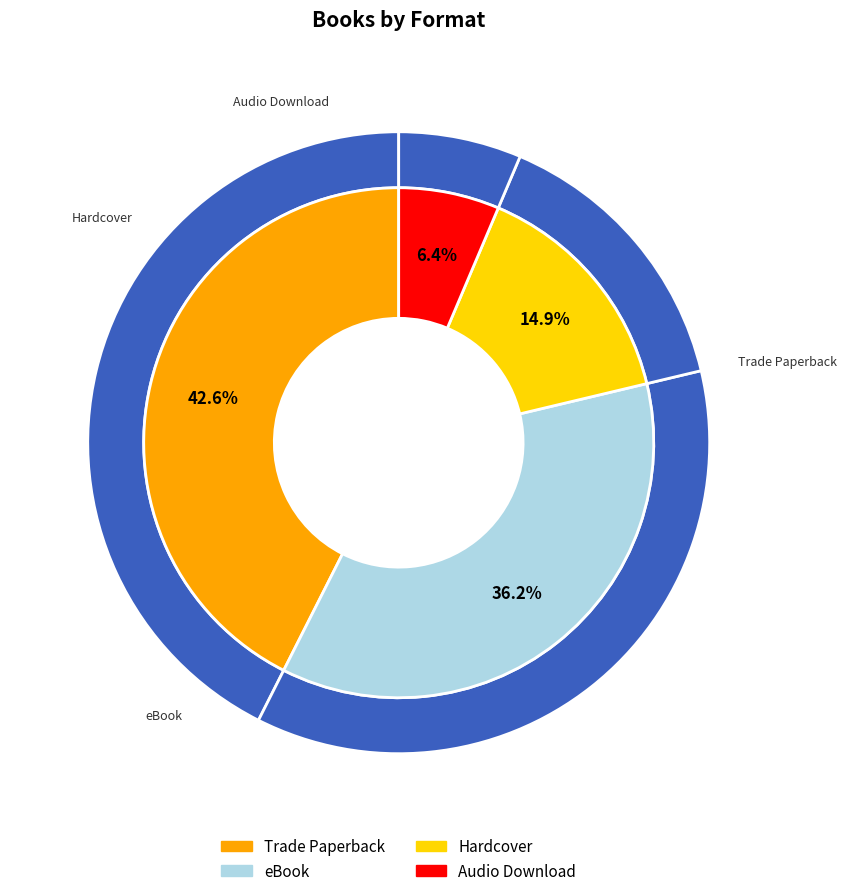

Is there a majority slice in this chart?

No